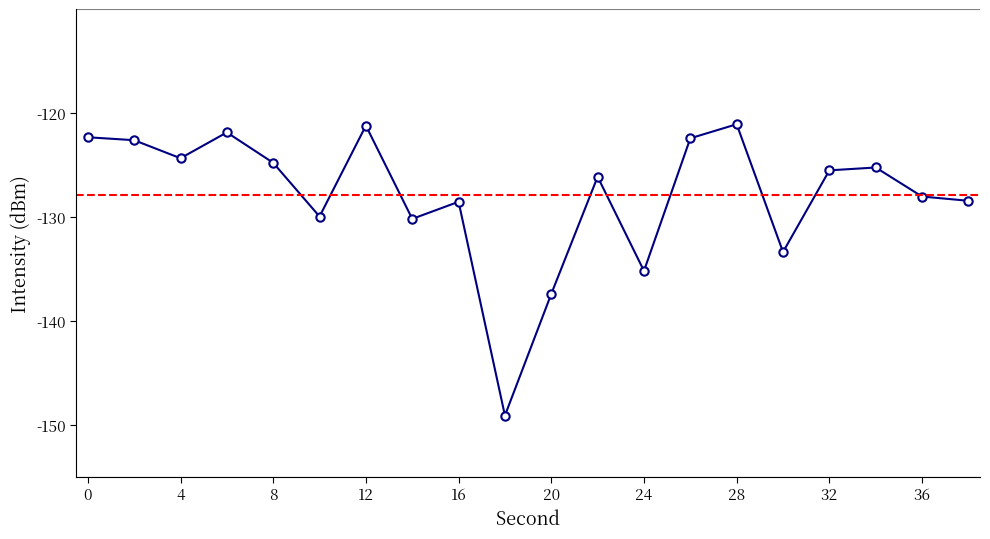

Does the chart have visible grid lines?

No